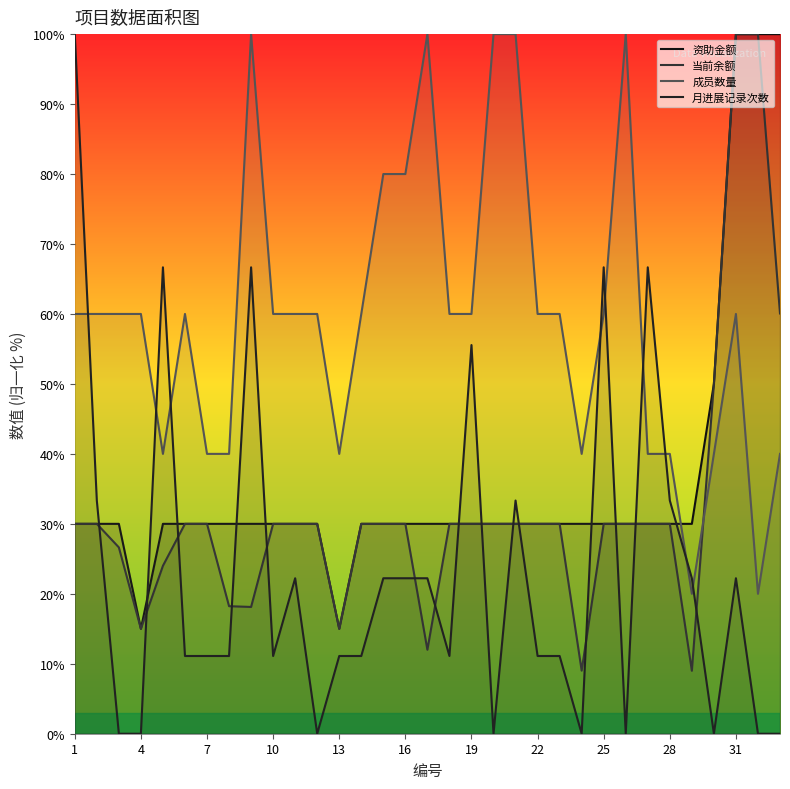

What is the maximum value for 资助金额?

100.0